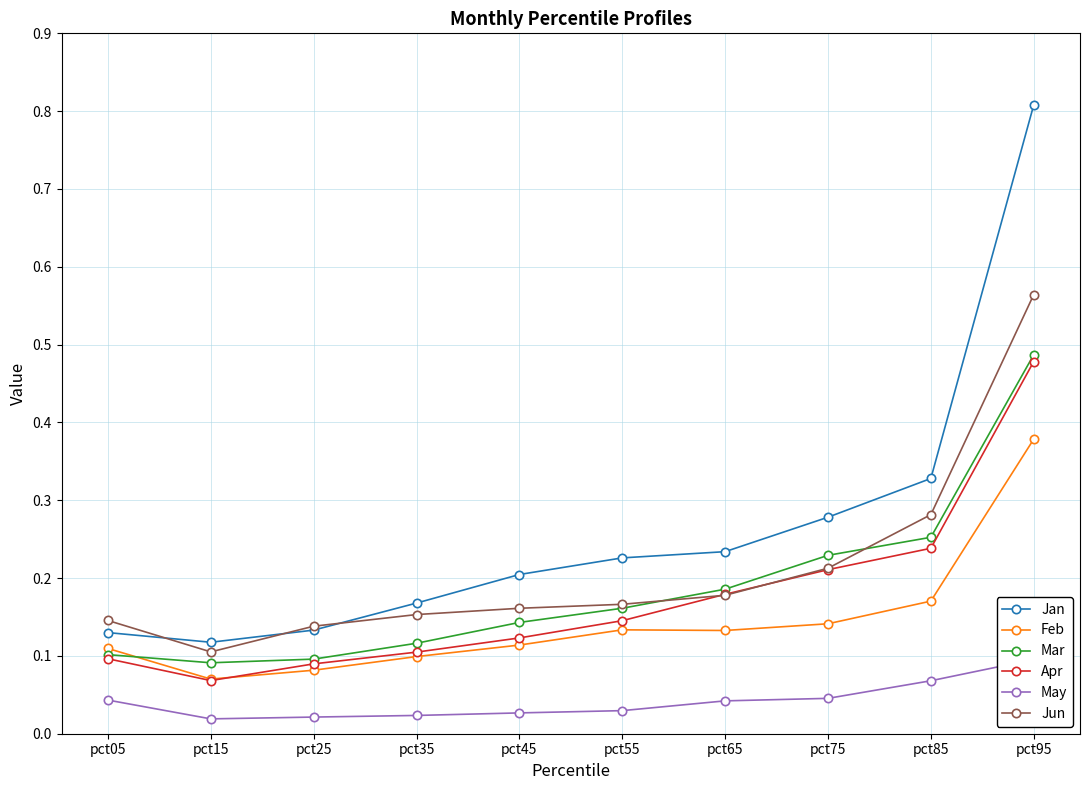

What is the difference between the maximum and minimum values in the Apr series?

0.4